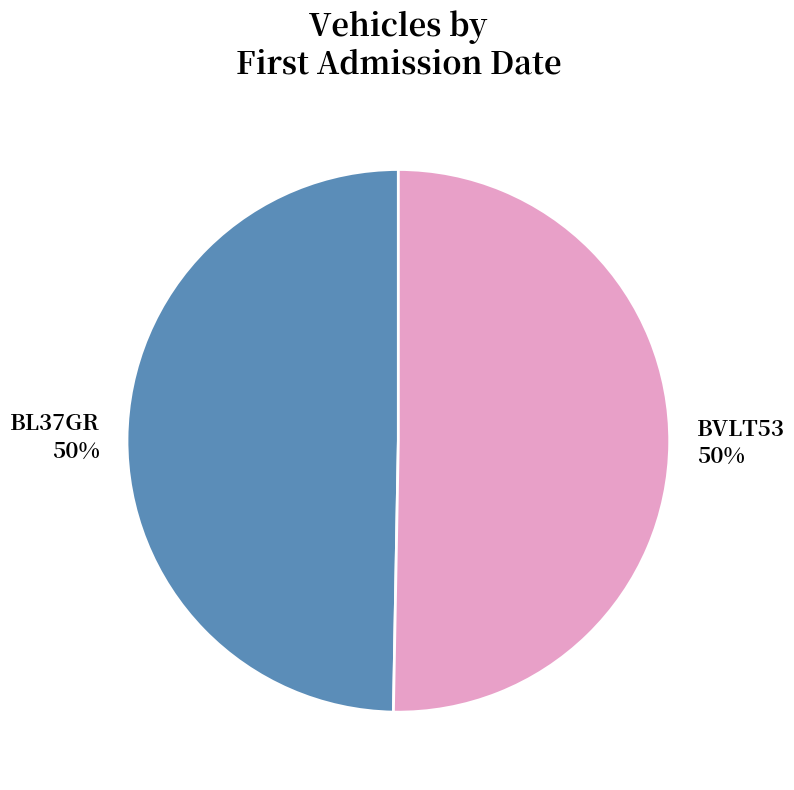

Is it true that BL37GR is 50% of the pie?

True